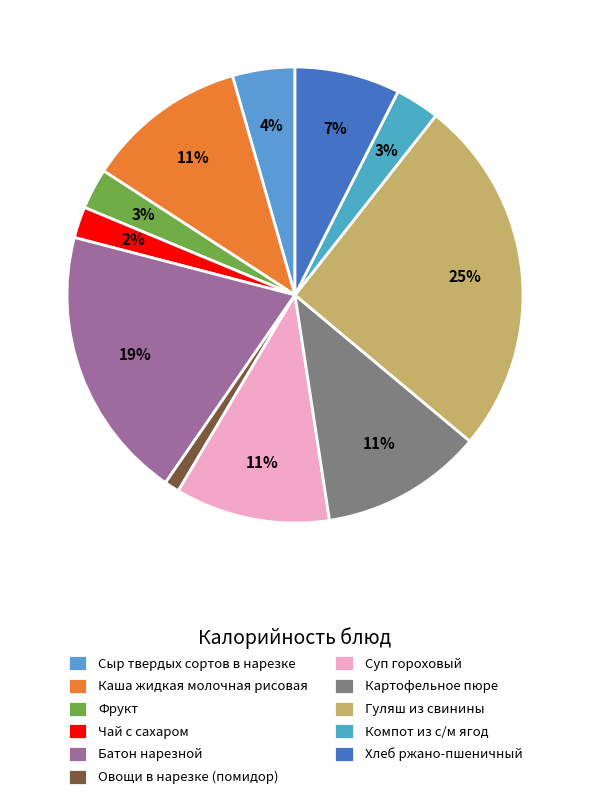

Do Компот из с/м ягод and Овощи в нарезке (помидор) together represent more than half of the pie?

No